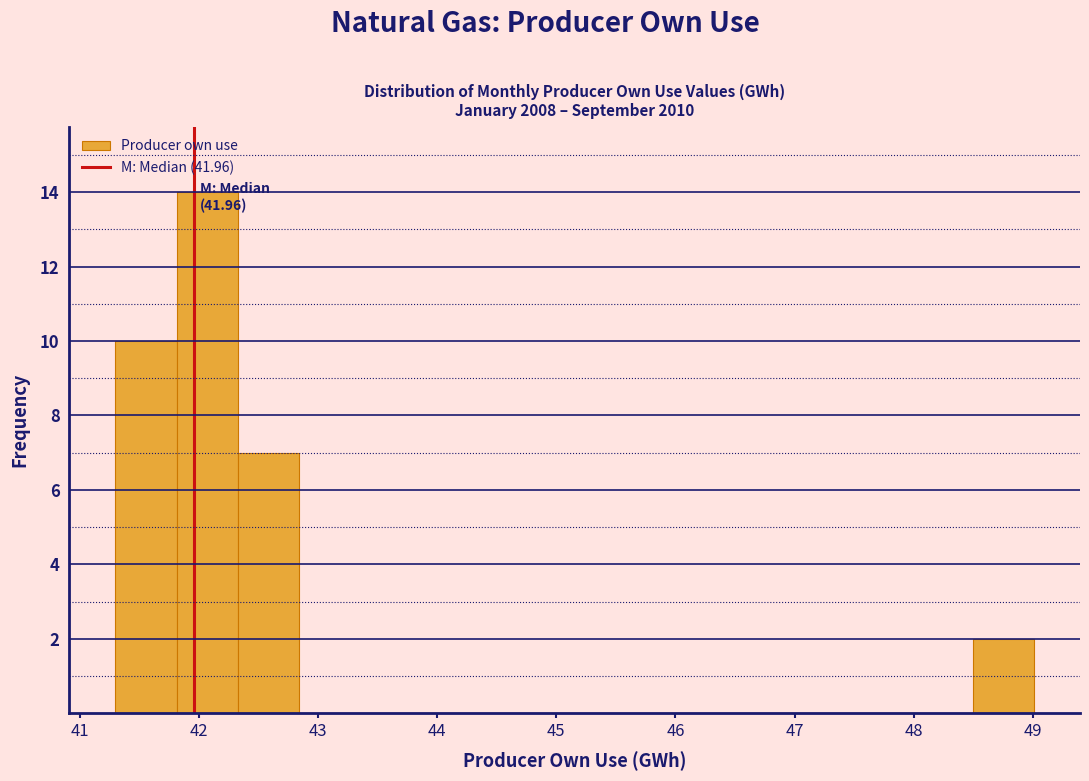

Which range on the x-axis has the tallest bar?

41.8 to 42.3